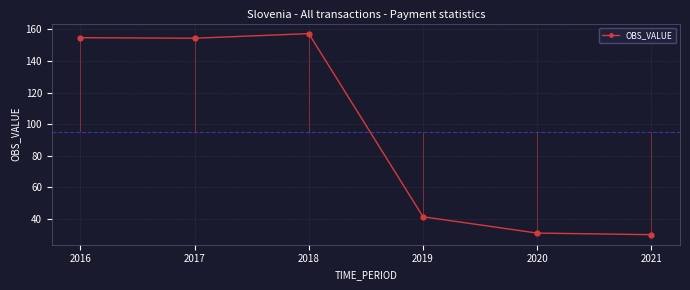

What is the change in value from 2017 to 2021?

-124.7